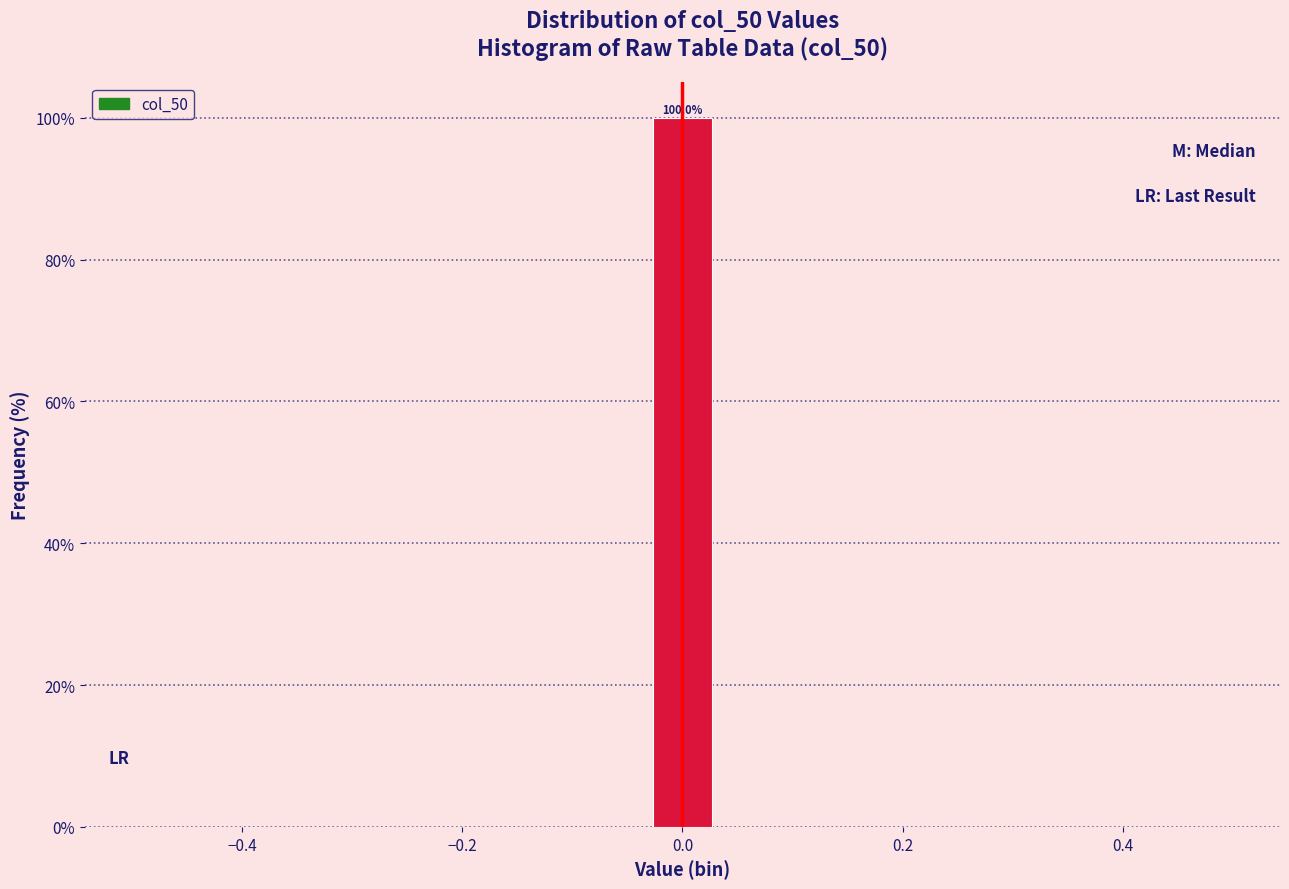

Read against the x-axis, roughly where is the centre of the tallest bar?

0.00